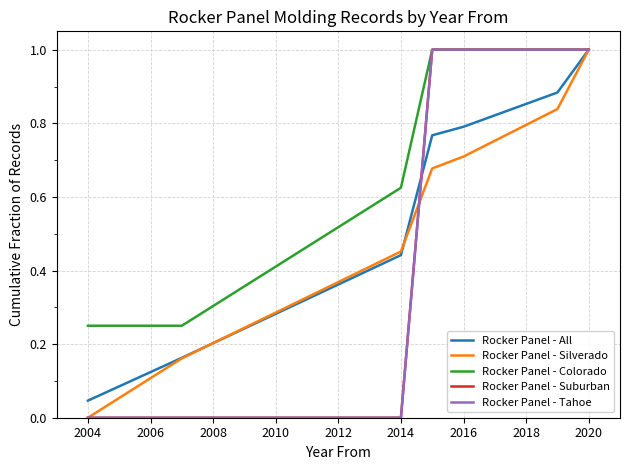

True or false: Rocker Panel - Silverado has more than 0 points higher than both neighbors.

False